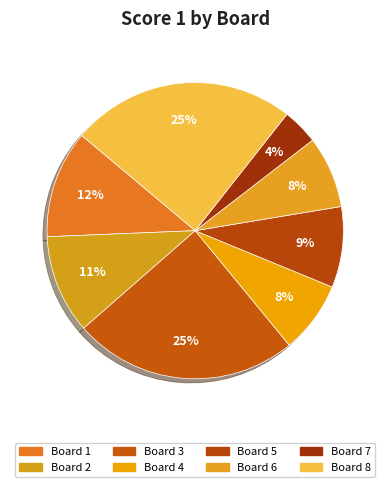

Count the number of slices in the pie.

8